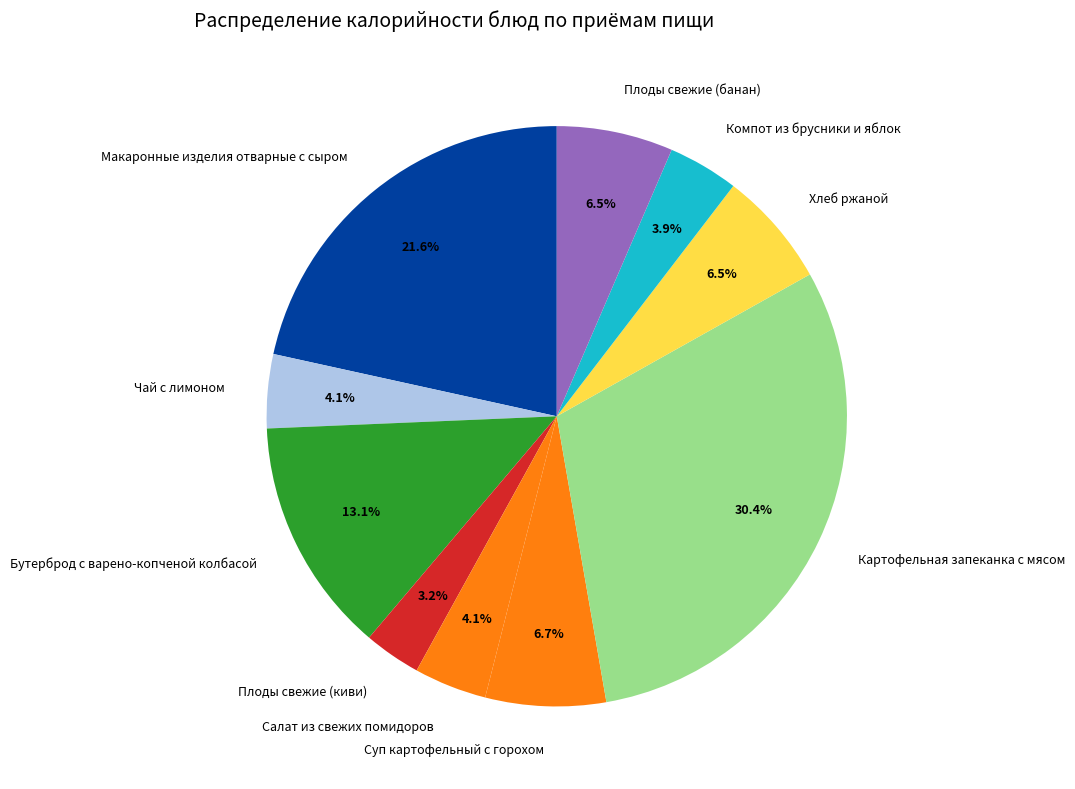

To the nearest percent, what percentage of the pie is Плоды свежие (киви)?

3%